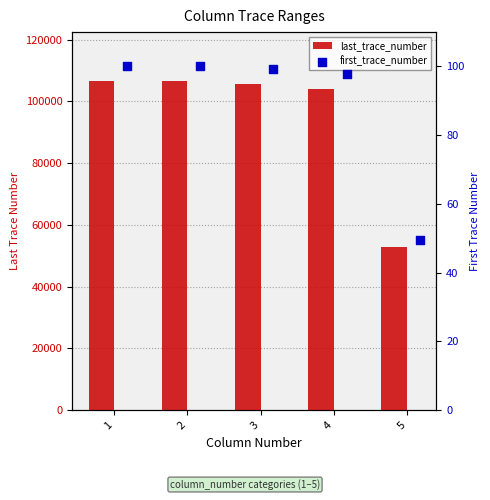

What is the total value across all series at 4?

104245.8